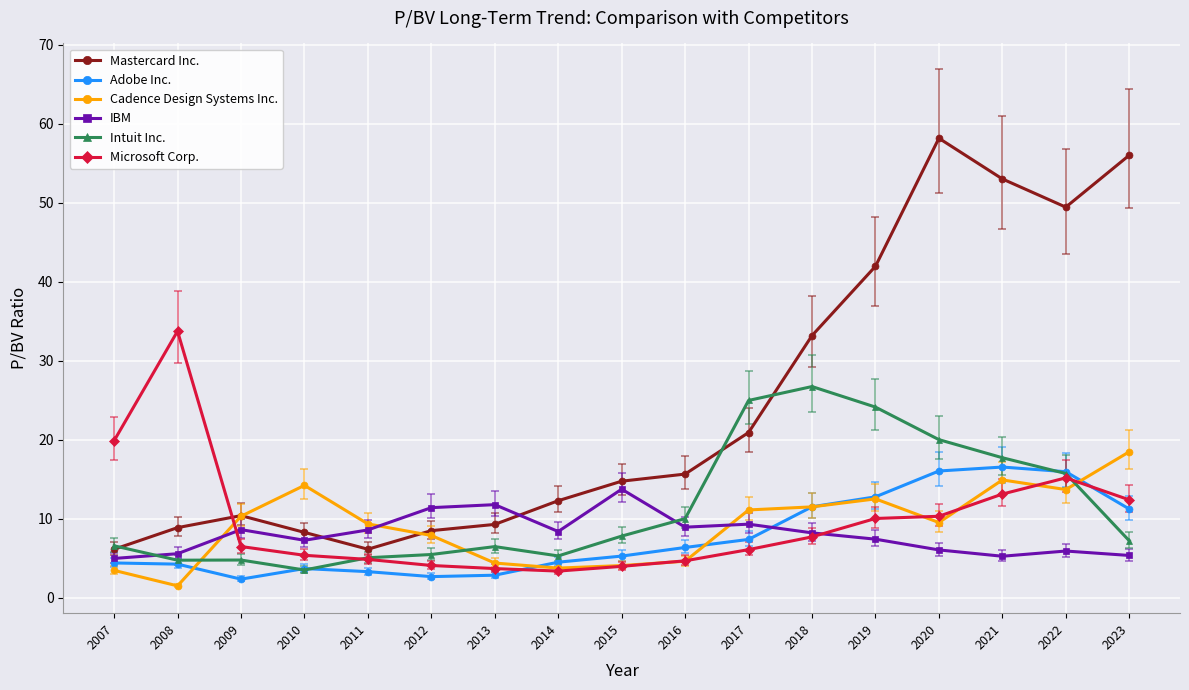

What is the value of the Microsoft Corp. point at the 7th from the left?

3.7